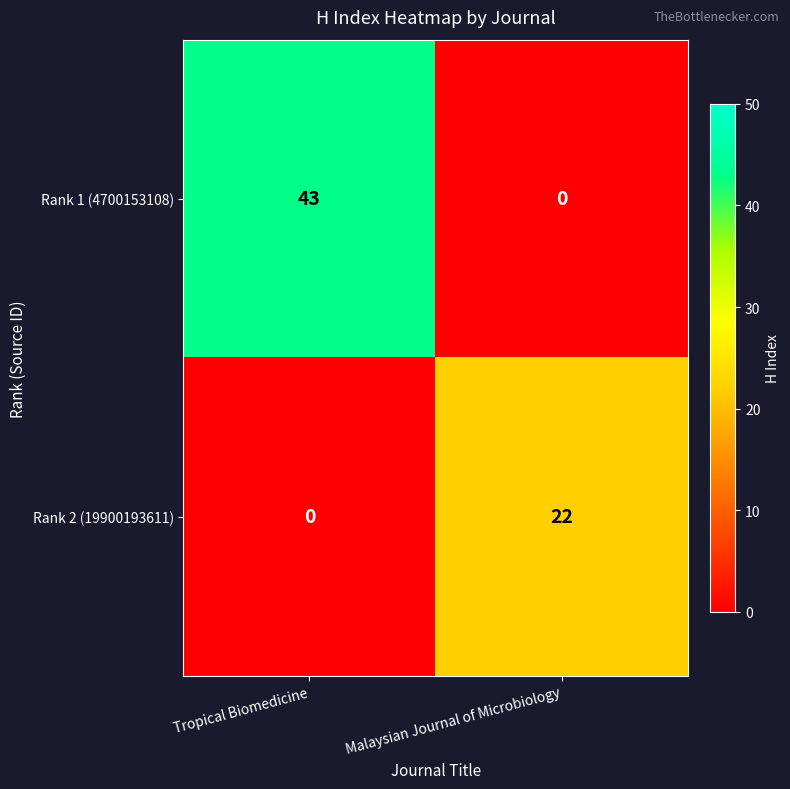

The Rank 2 (19900193611) series shows 30 at Malaysian Journal of Microbiology. True or false?

False